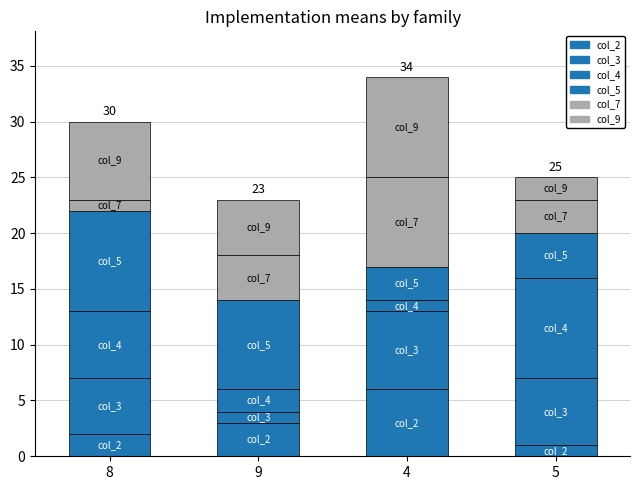

What position from the right is 9?

3